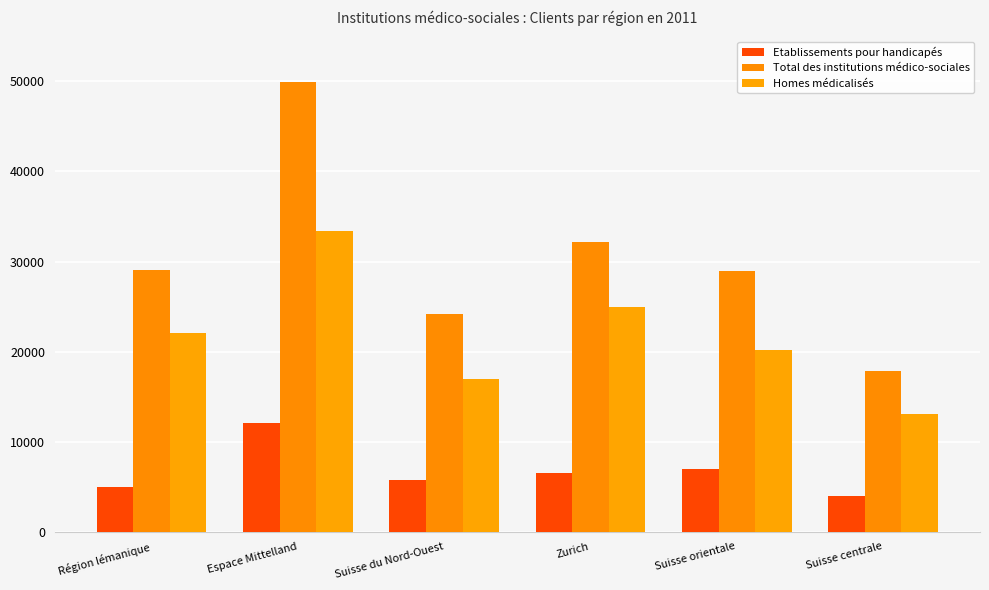

At how many categories does at least one series exceed 21912?

5